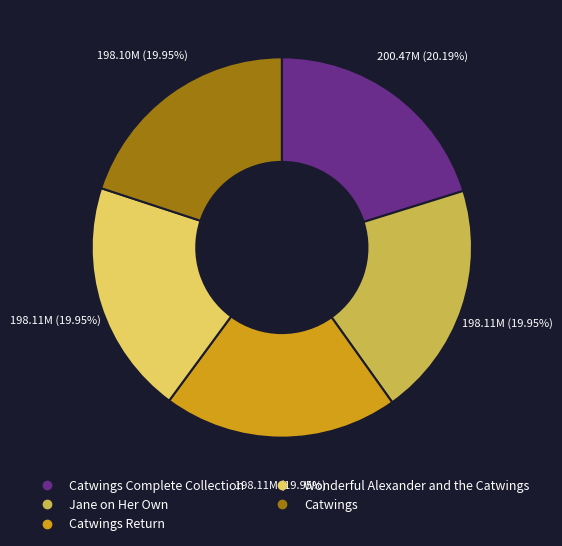

Is there a majority slice in this chart?

No